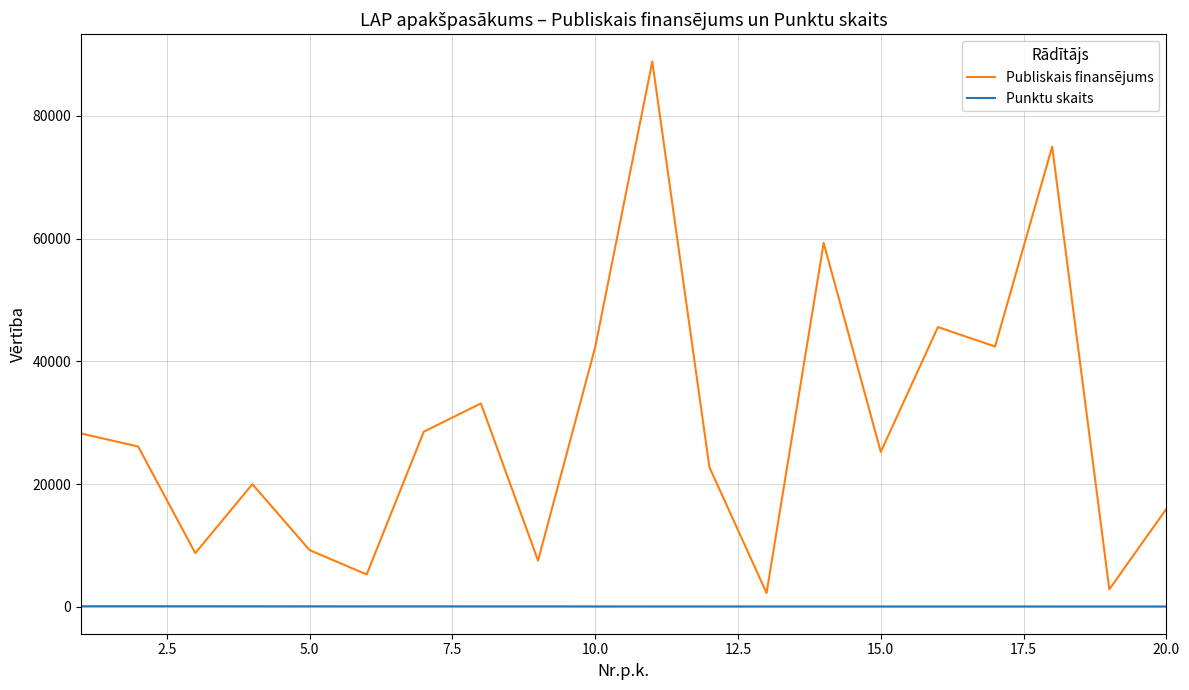

Rank the series by their maximum value, from lowest to highest.

Punktu skaits, Publiskais finansējums